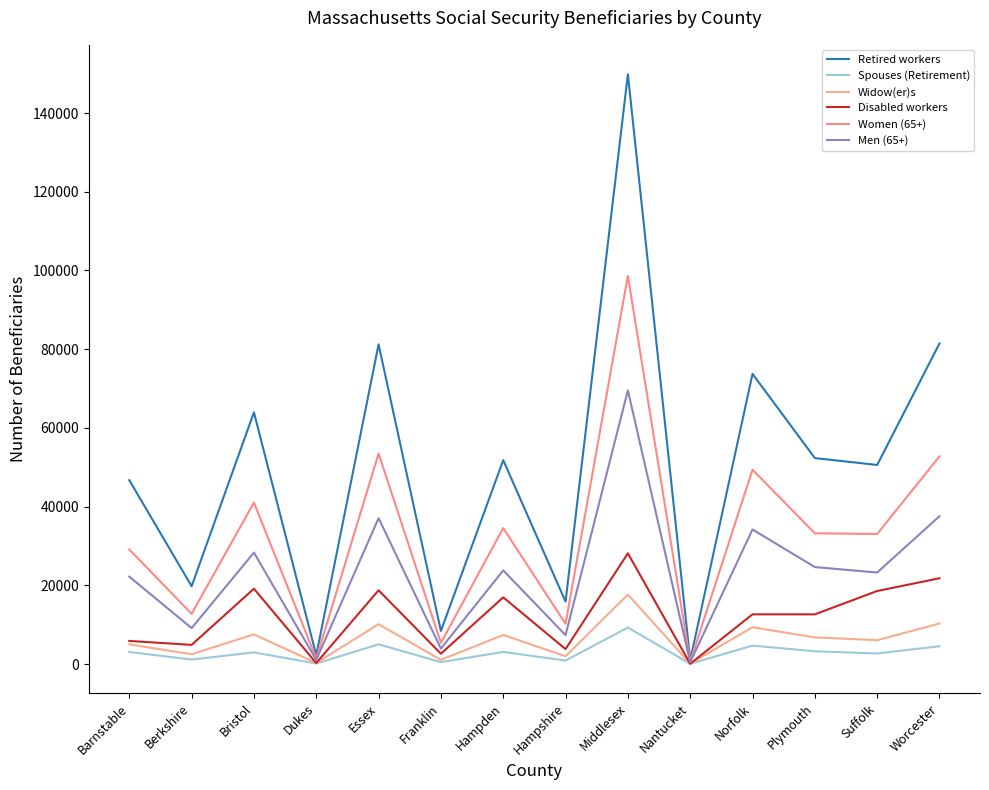

Does the chart have visible grid lines?

No